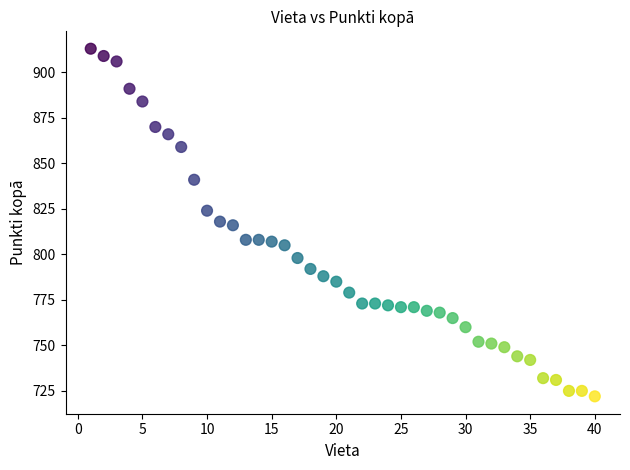

What is the range of Y values (max minus min)?

191